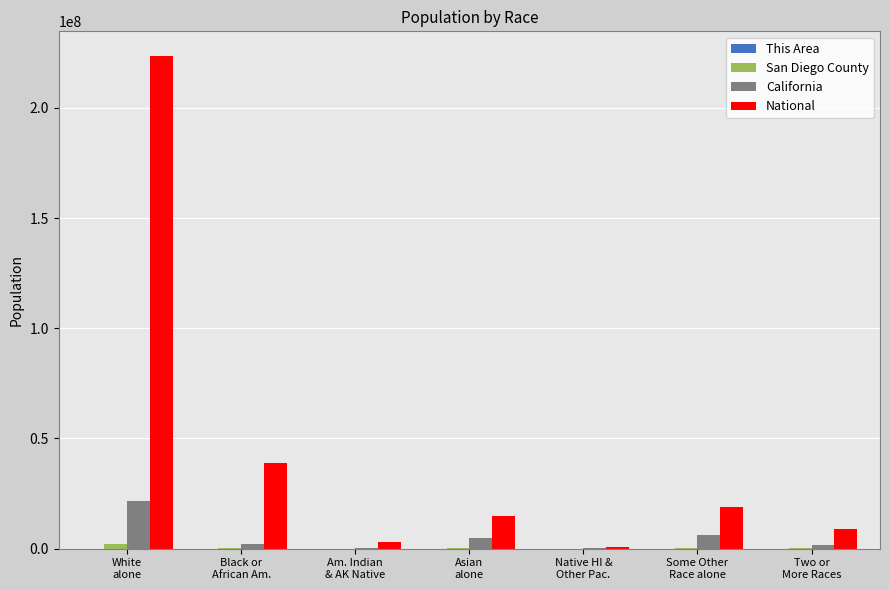

What is the highest value of the National series?

223553265